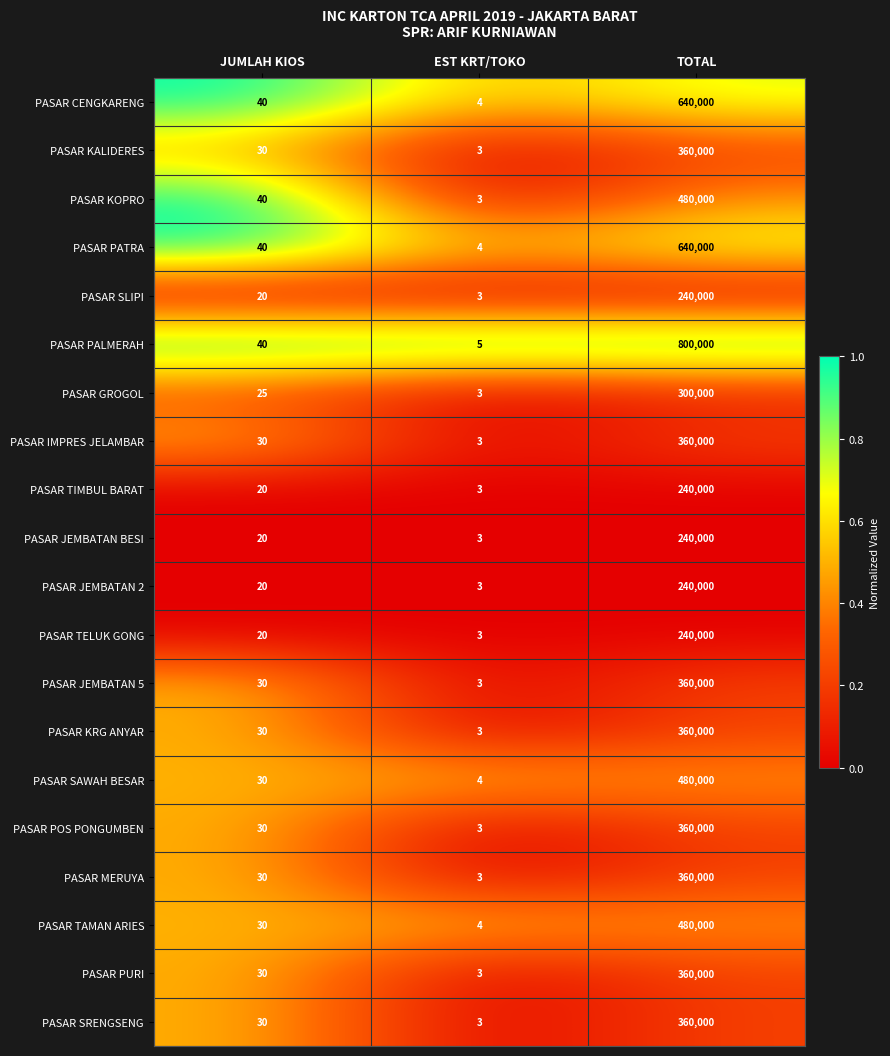

Is the value of PASAR POS PONGUMBEN at TOTAL greater than the value of PASAR SLIPI at JUMLAH KIOS?

Yes